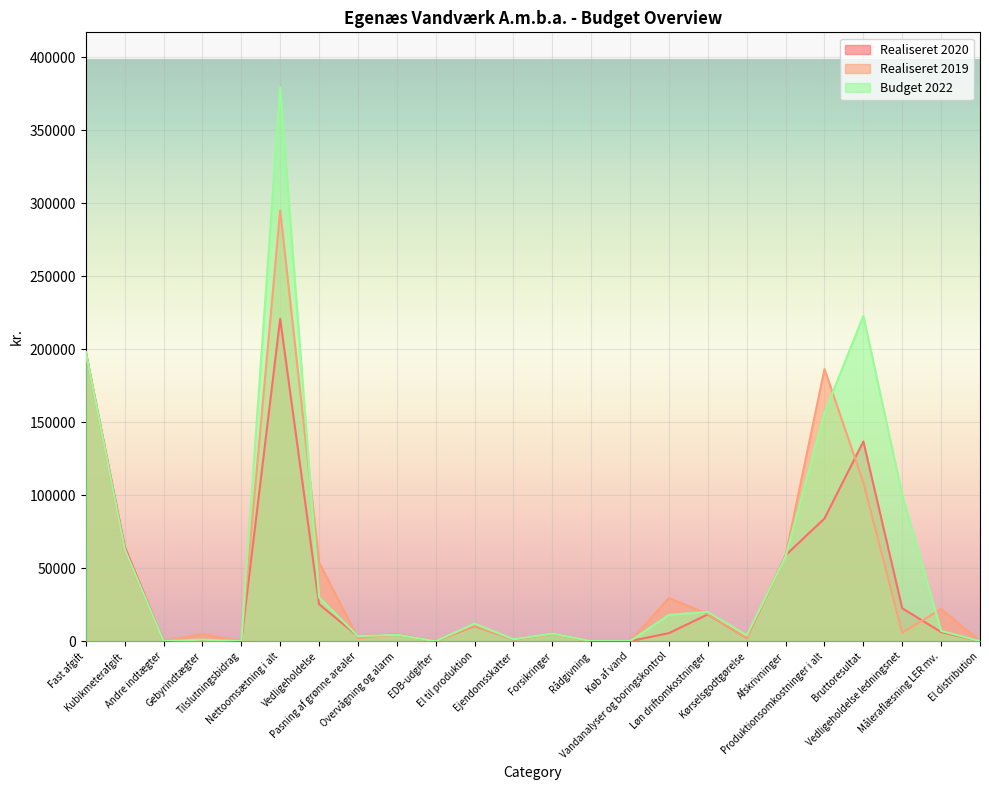

What is the maximum value shown in the chart?

379100